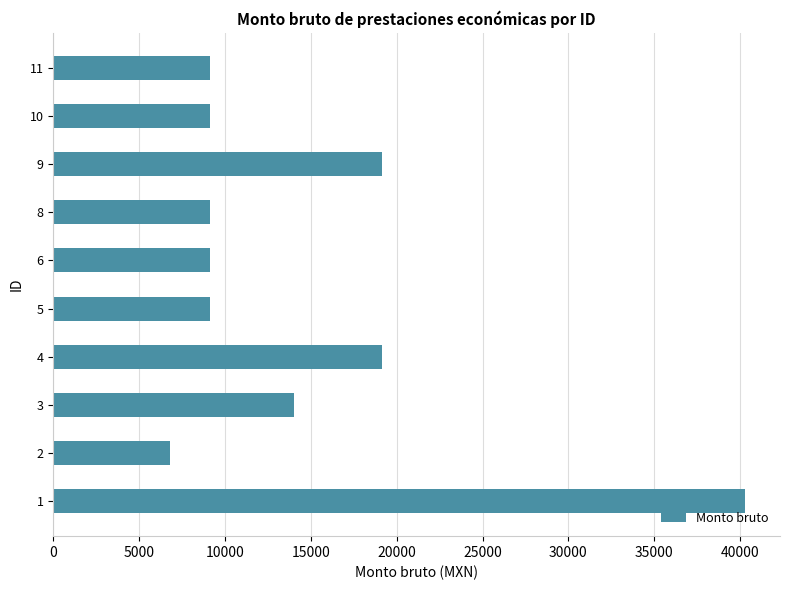

Does the chart contain stacked bars?

No